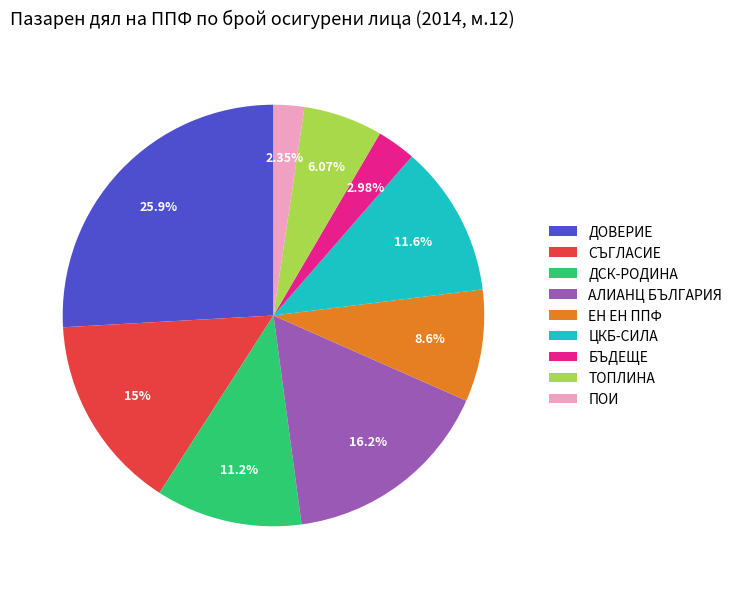

Is the sum of СЪГЛАСИЕ and АЛИАНЦ БЪЛГАРИЯ greater than half?

No